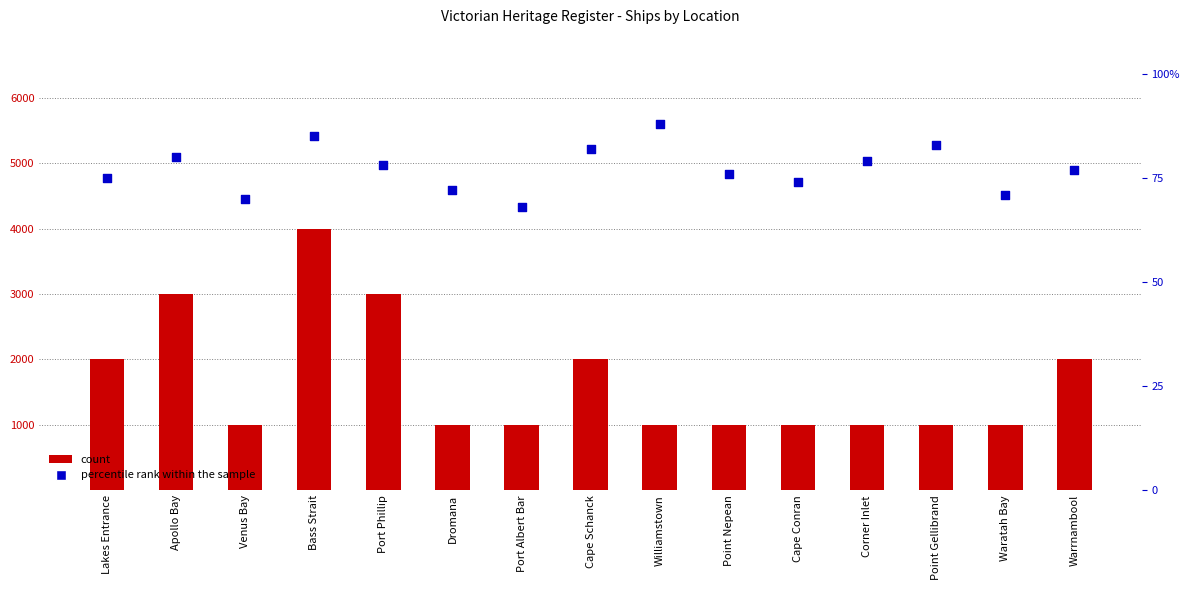

Is the value of count at Dromana greater than the value of percentile rank within the sample at Lakes Entrance?

No